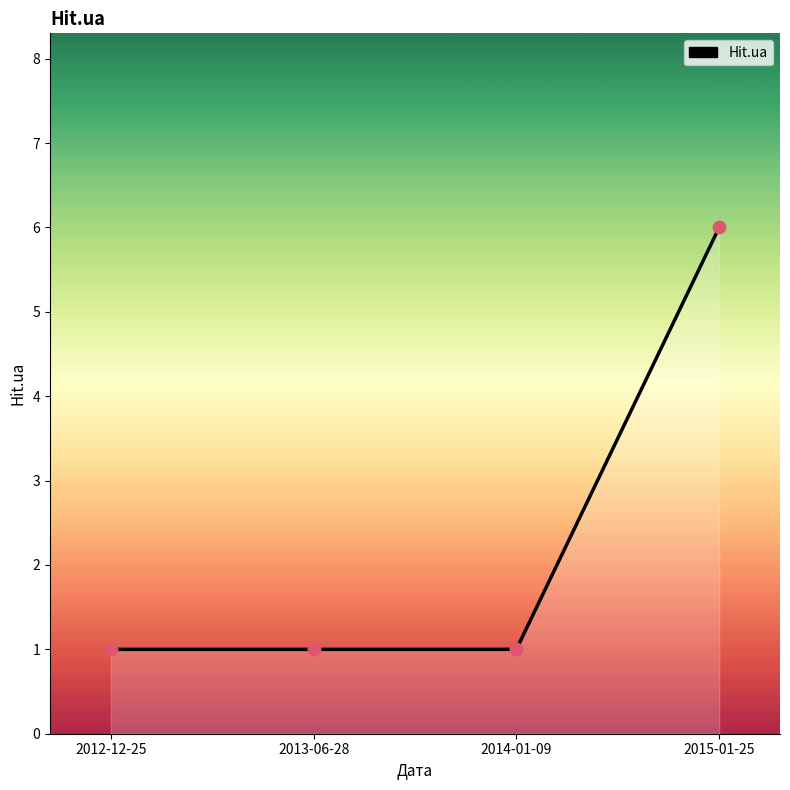

What is the change in value from 2014-01-09 to 2015-01-25?

+5